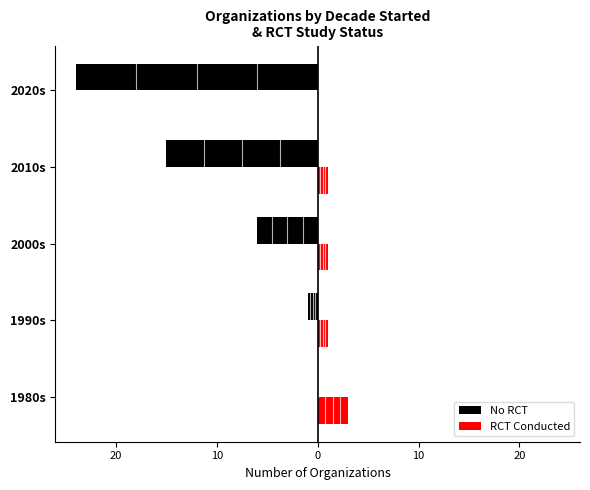

What are all the series names shown in the legend?

No RCT, RCT Conducted